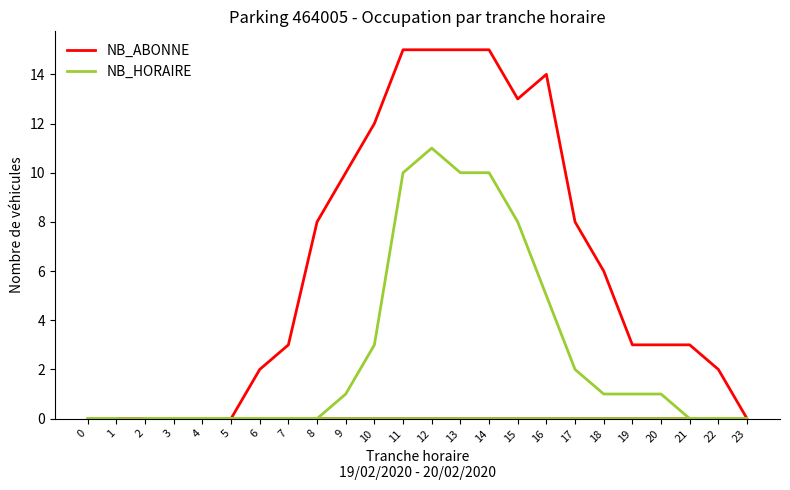

Is this an area chart (filled region under the line)?

No